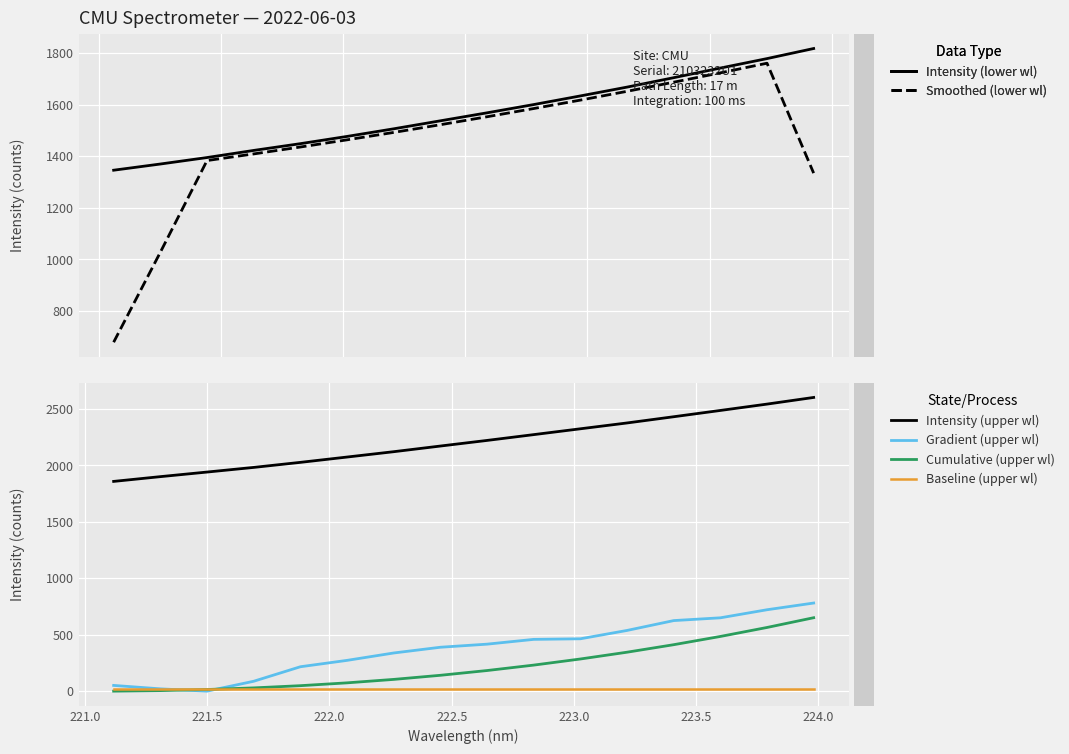

True or false: Gradient (upper wl) and Intensity (upper wl) cross at least once.

False